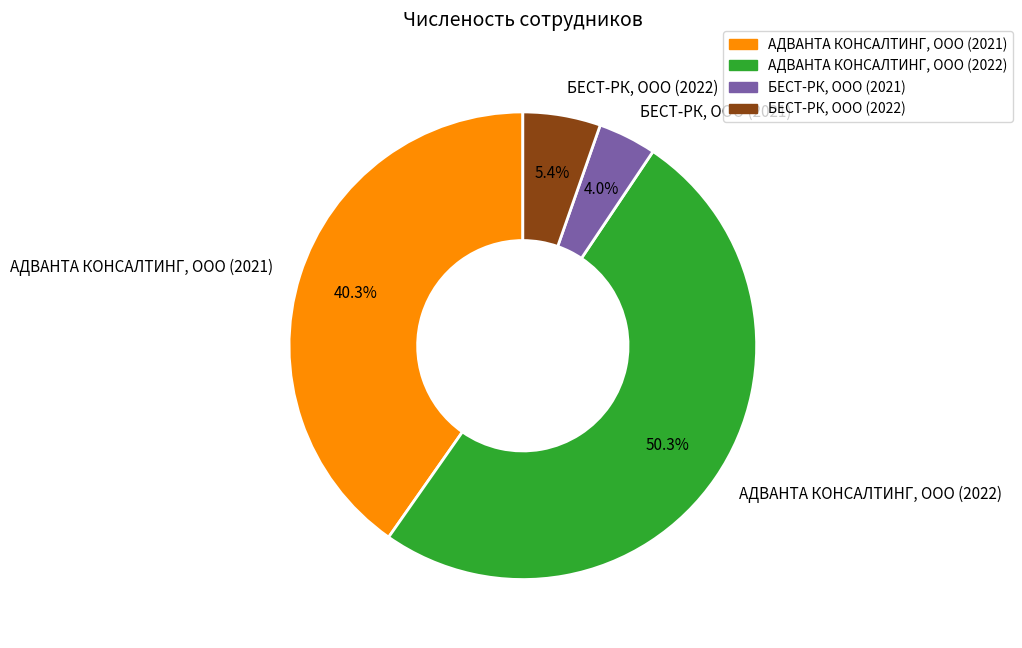

Which slice is the smallest?

БЕСТ-РК, ООО (2021)